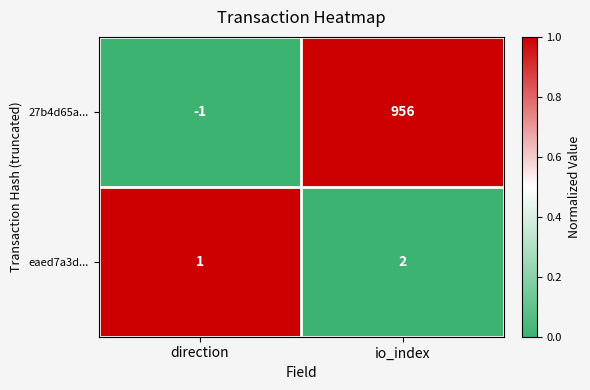

True or false: 27b4d65a... has a value of 478 at io_index.

False